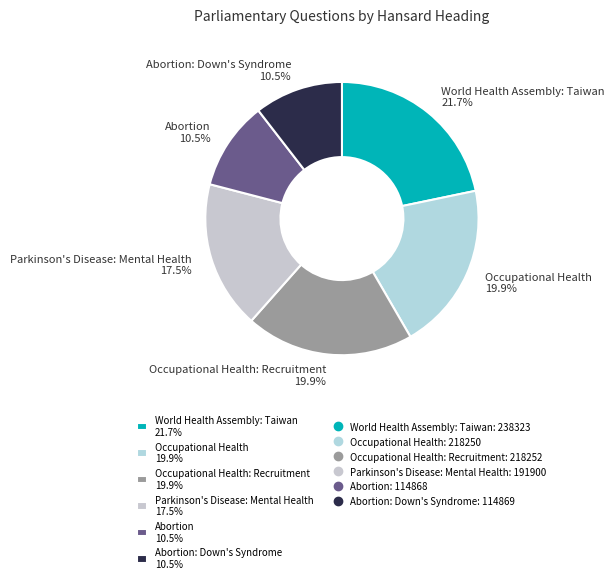

Is the sum of Occupational Health: Recruitment 19.9% and World Health Assembly: Taiwan 21.7% greater than half?

No